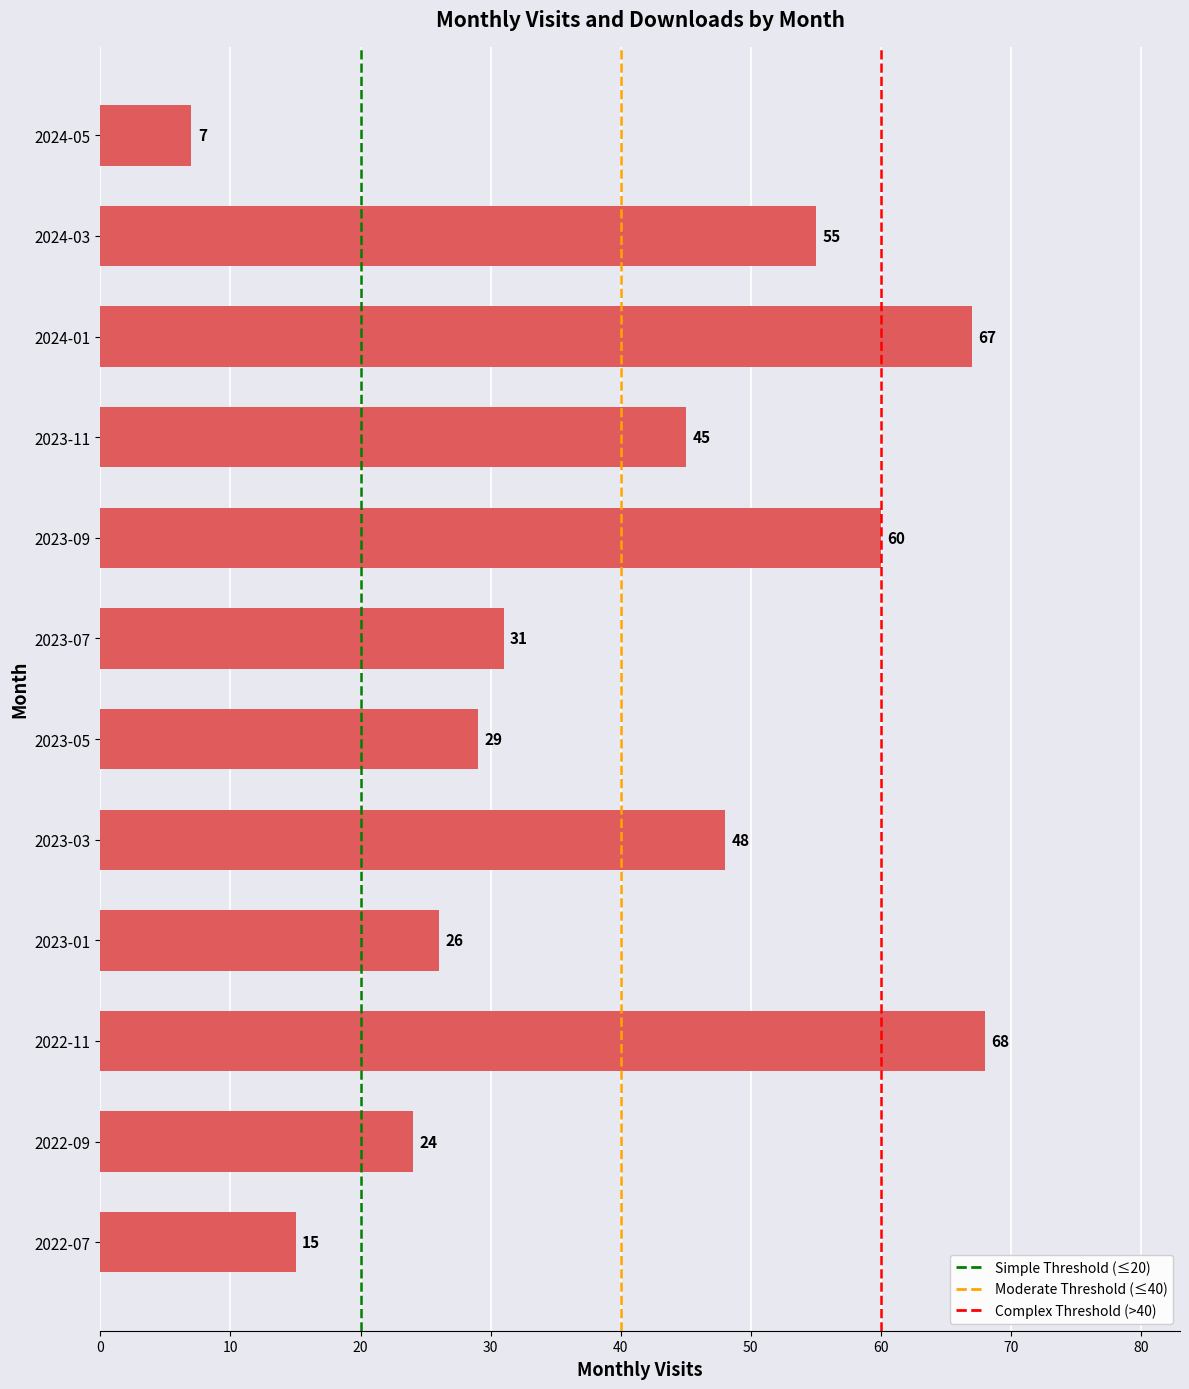

Which label corresponds to the largest value in the chart?

2022-11